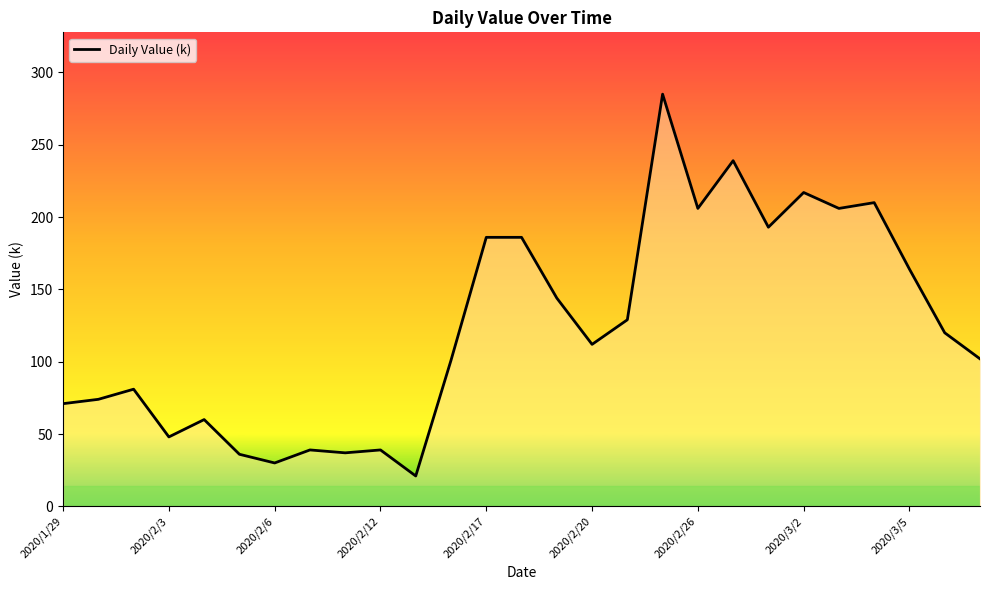

What is the difference between the maximum and minimum values?

264